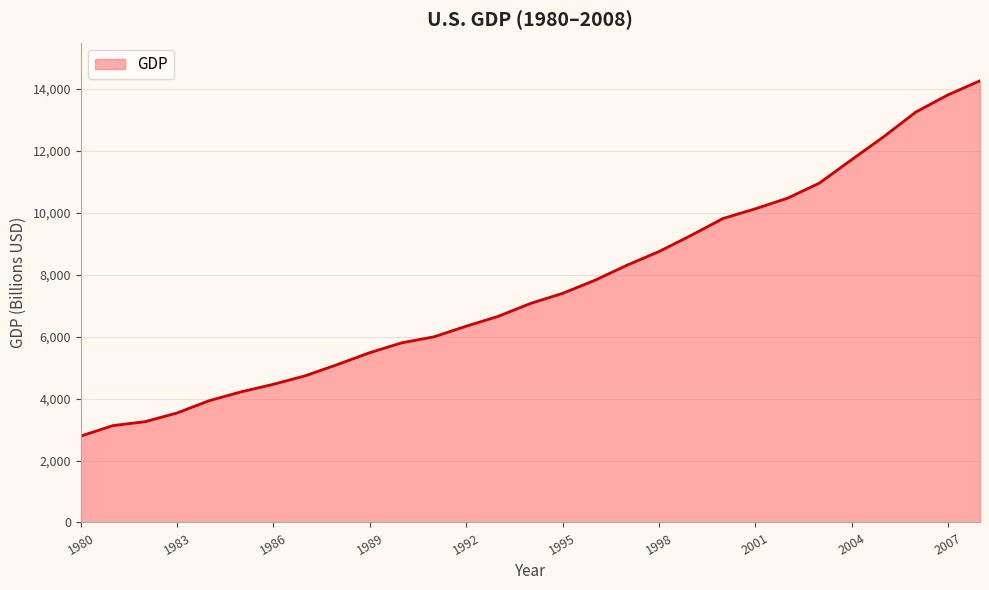

True or false: the data has more than 2 interior local peaks.

False